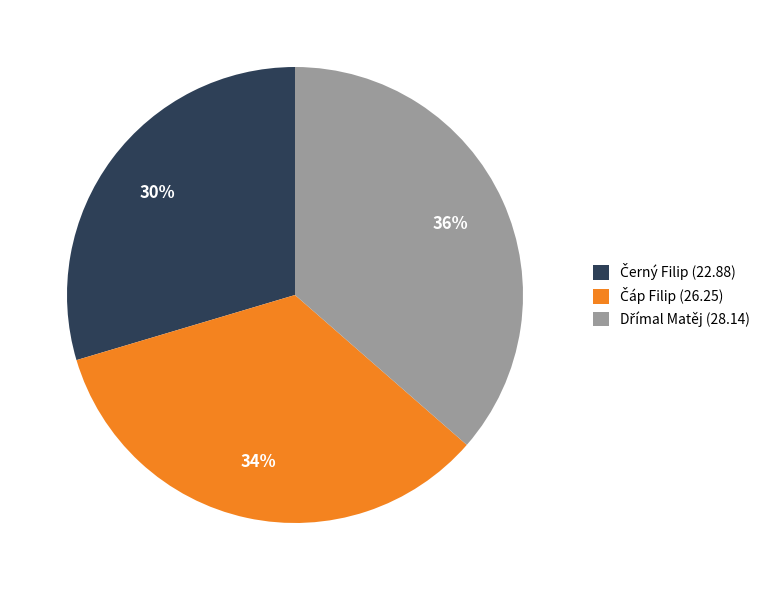

To the nearest percent, what is the average slice percentage?

33%